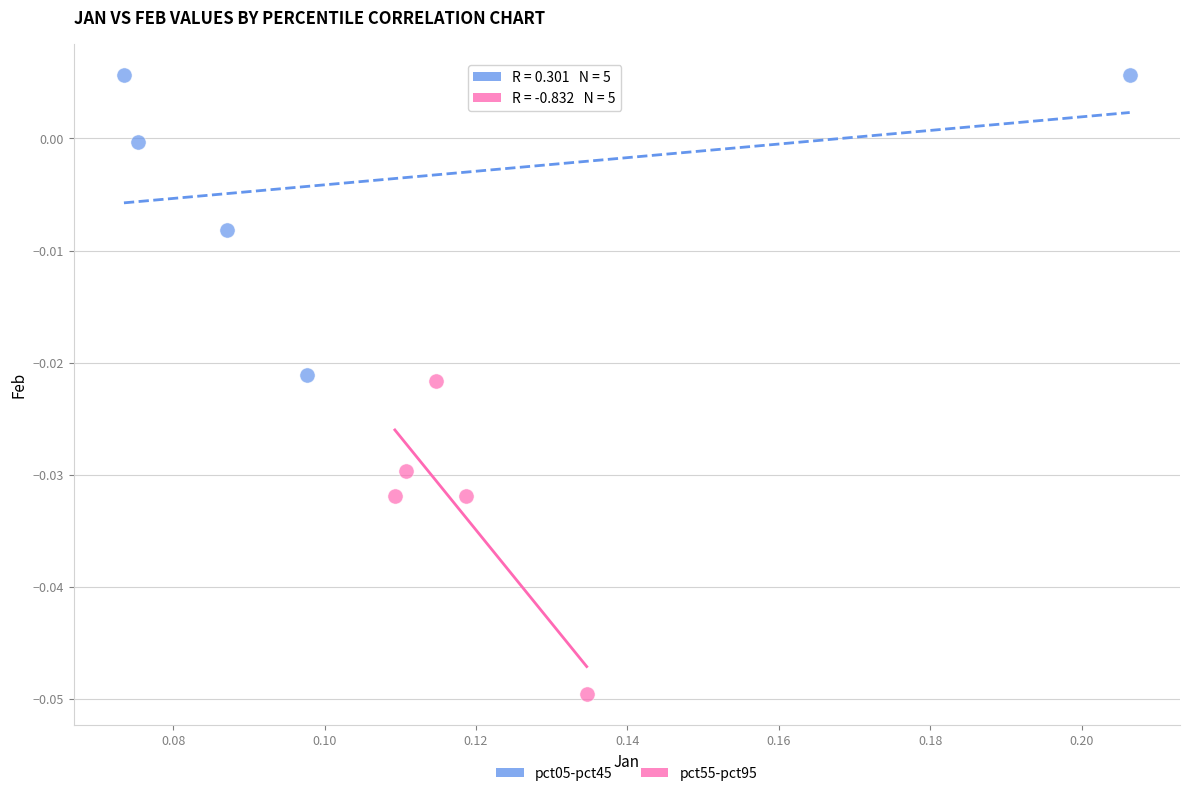

What are all the series names shown in the legend?

pct05-pct45, pct55-pct95